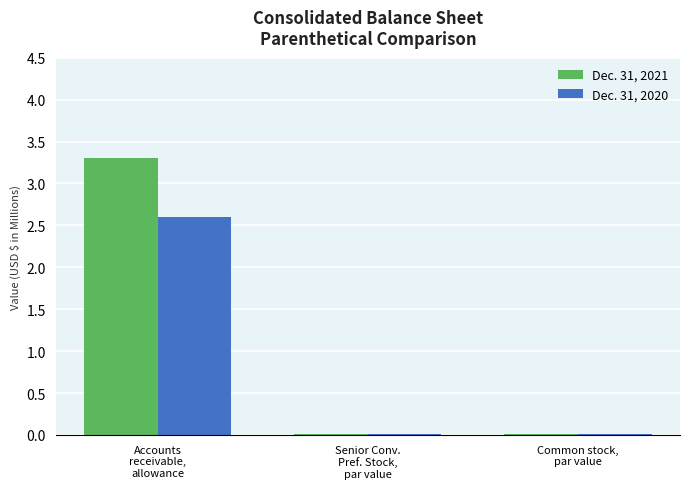

What is the maximum value shown in the chart?

3.3